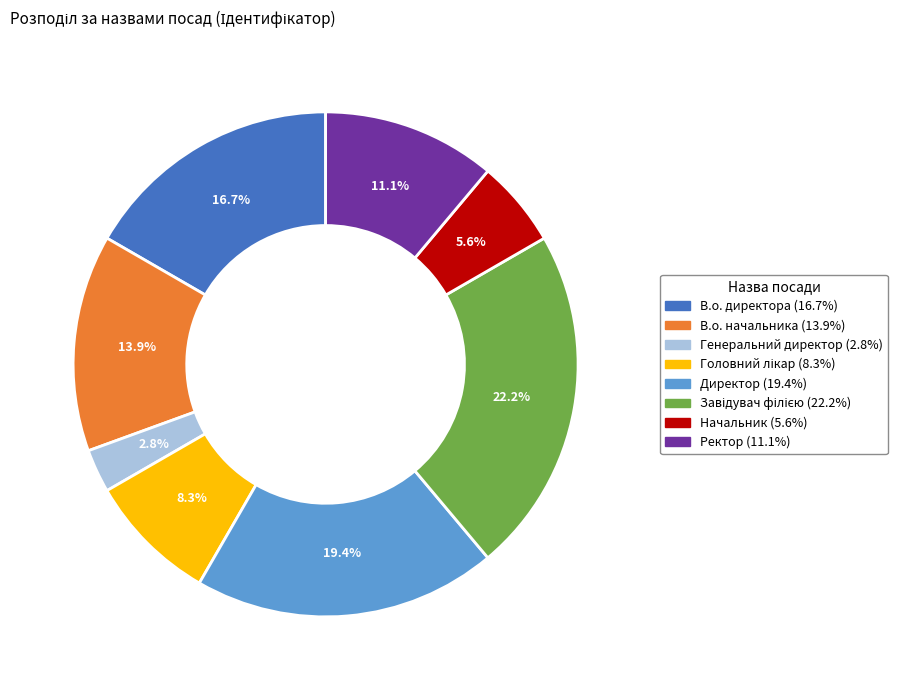

Which slice is the smallest?

Генеральний директор